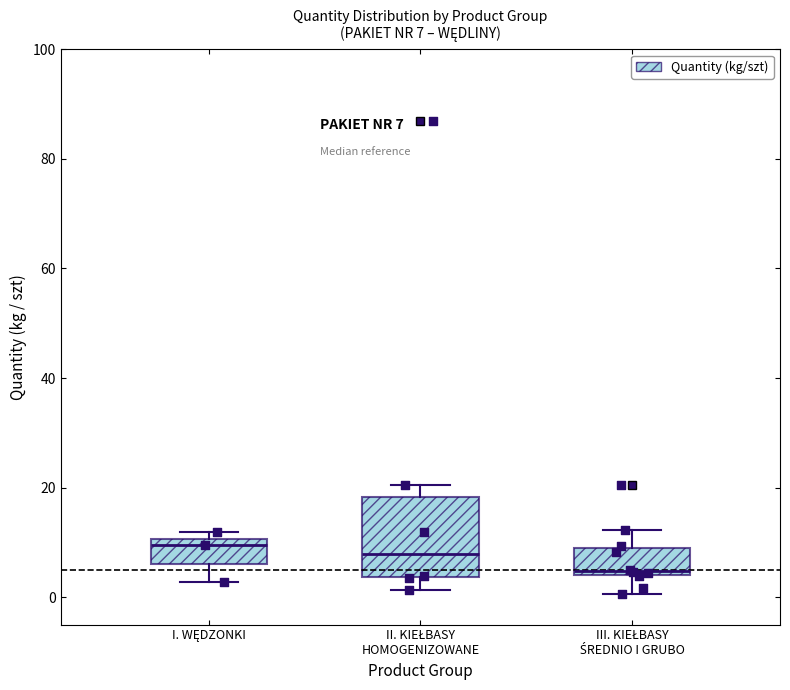

Which box has the lowest median line?

III. KIEŁBASY ŚREDNIO I GRUBO